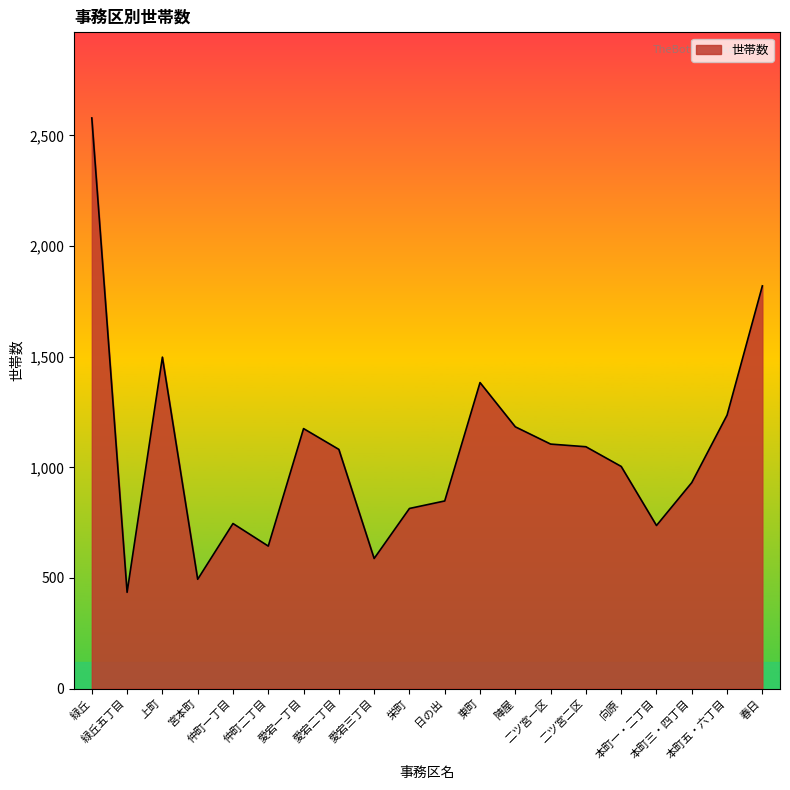

What is the maximum value shown in the chart?

2579